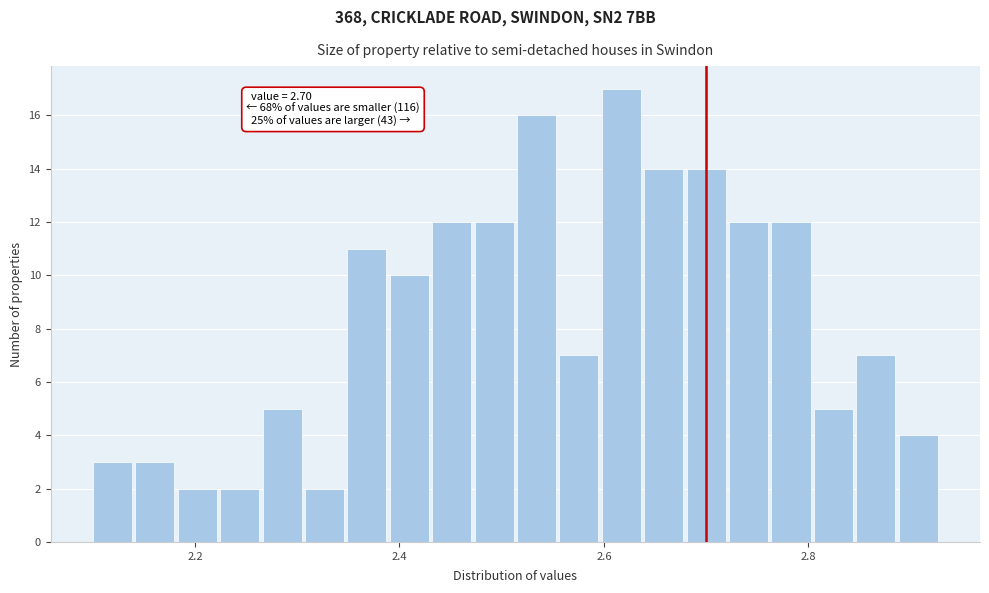

Around what value on the x-axis is the tallest bar? Give the approximate position of its centre, as read against the axis.

2.62